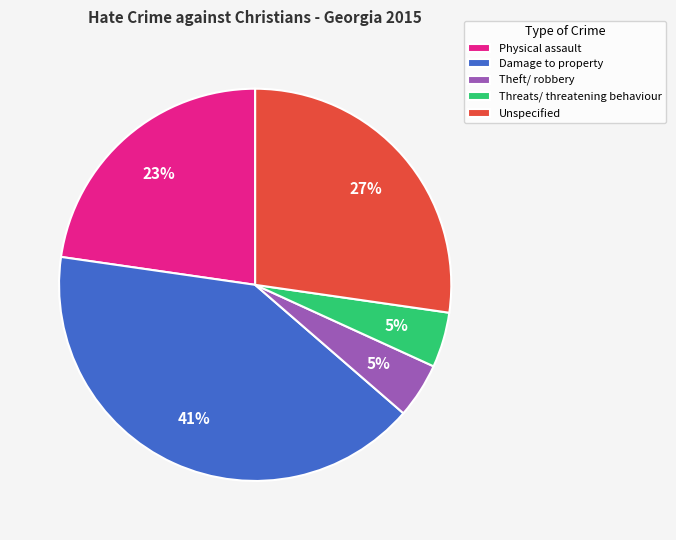

Is Unspecified the majority of the pie?

No